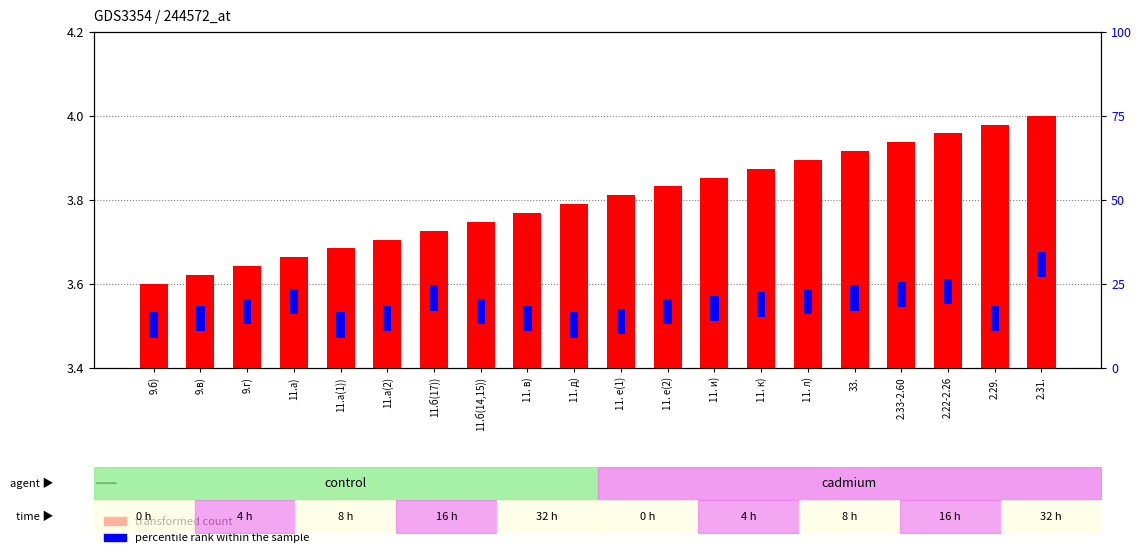

Which category has the lowest value across all series?

9.б)